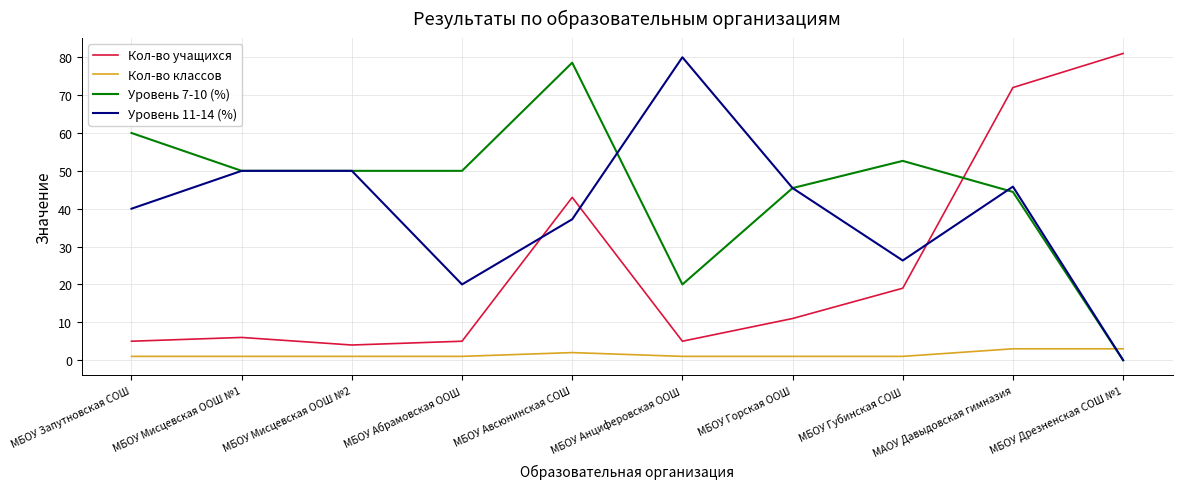

Where is Кол-во учащихся nearest to the value 42?

МБОУ Авсюнинская СОШ